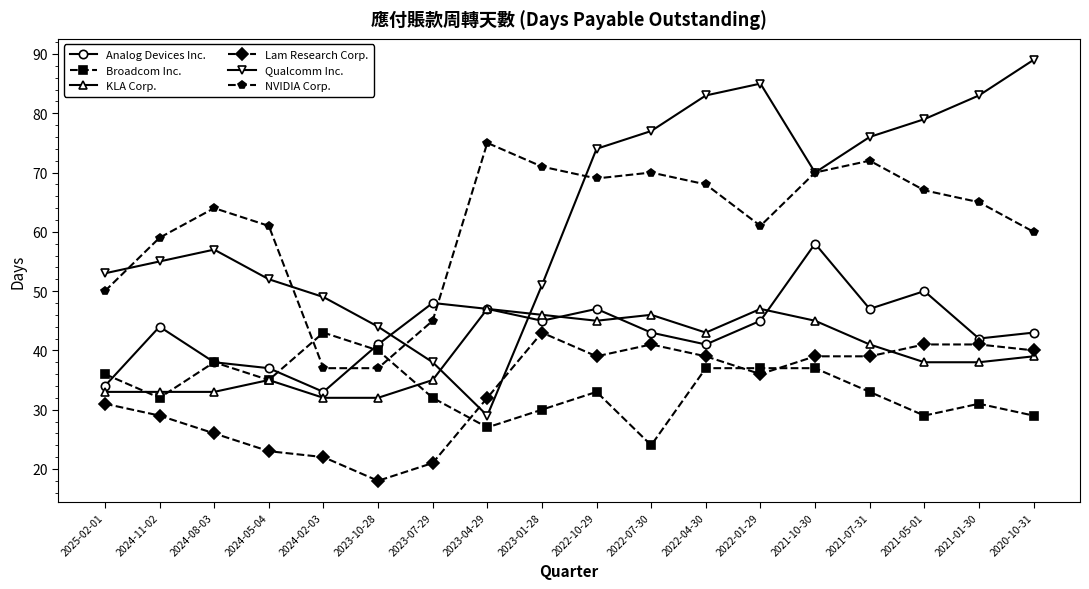

Is the value of Lam Research Corp. at 2023-07-29 greater than the value of Broadcom Inc. at 2021-01-30?

No